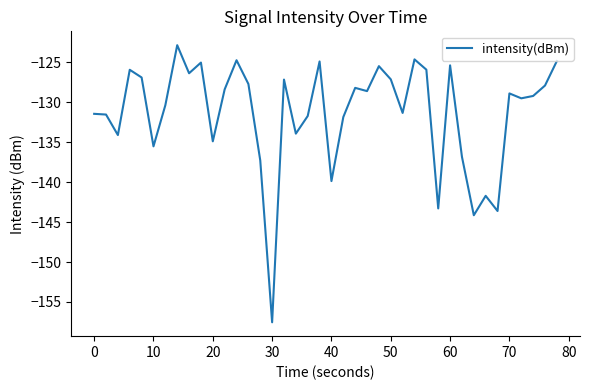

What is the difference between the maximum and minimum values?

34.7